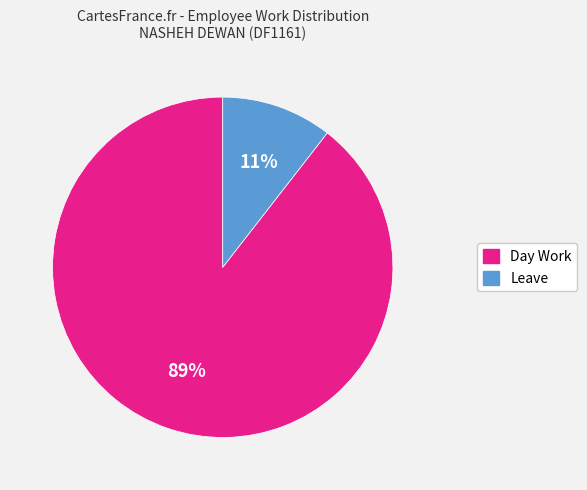

Which slice represents more than half of the pie?

Day Work